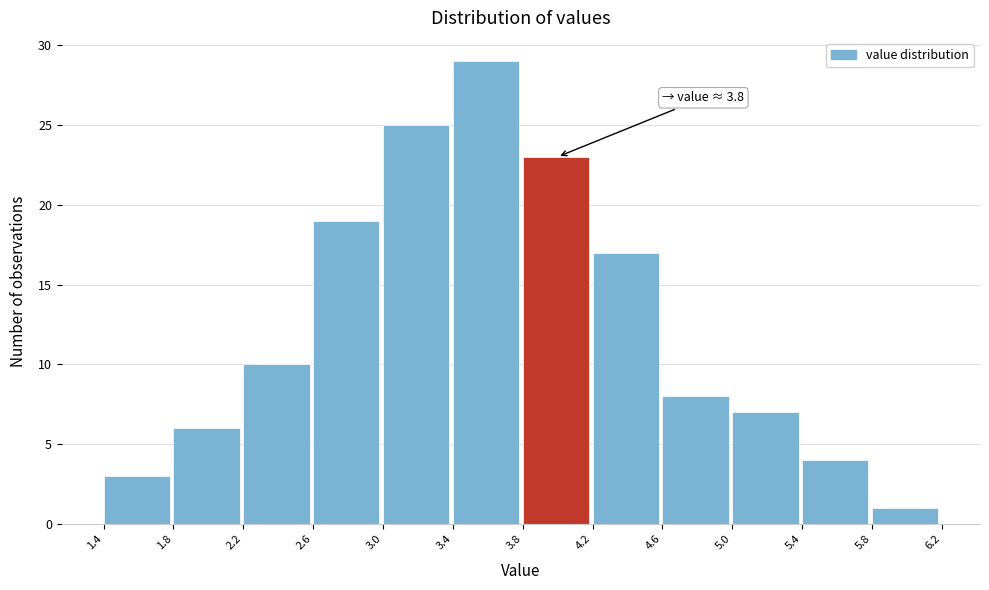

Which range on the x-axis has the tallest bar?

3.4 to 3.8